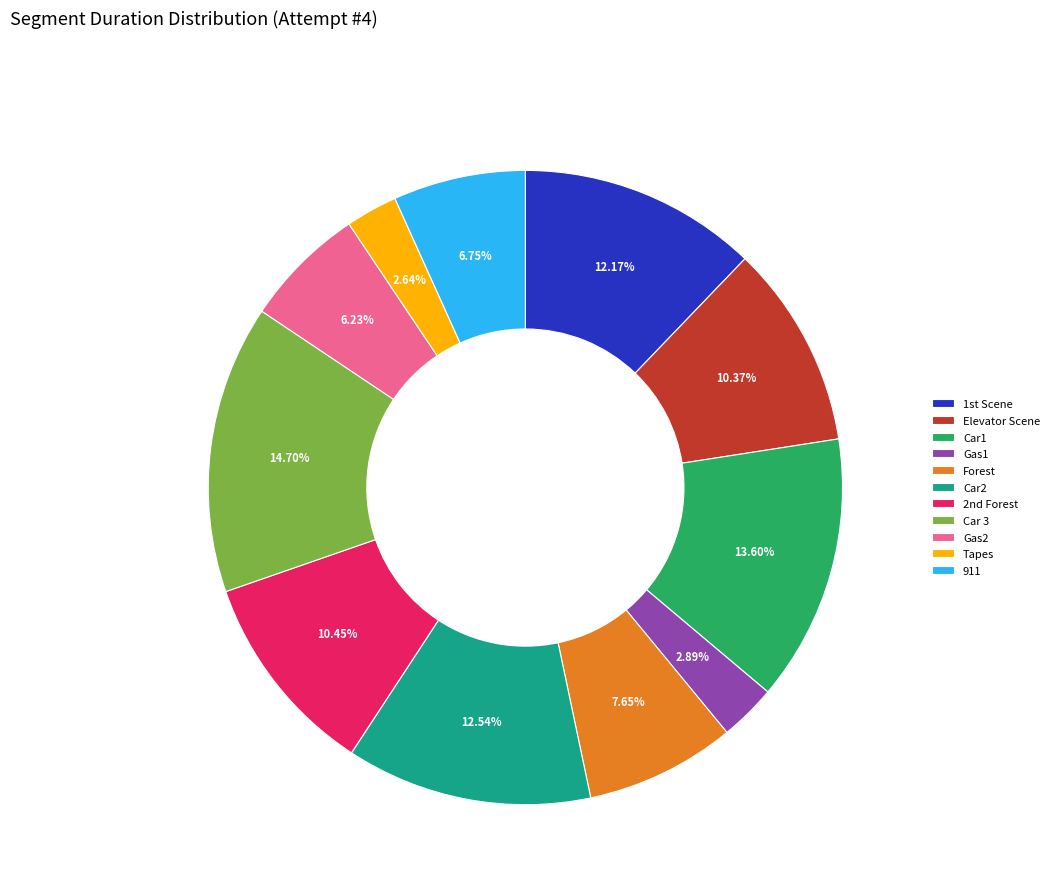

What percentage is the Elevator Scene slice, to the nearest percent?

10%